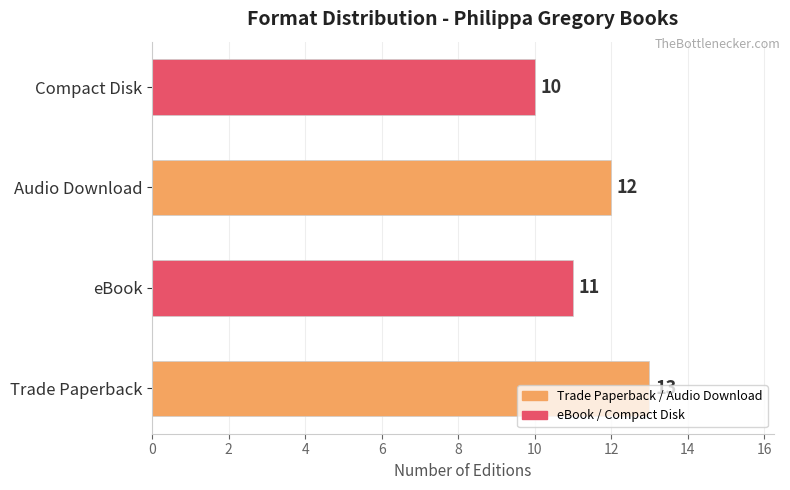

Count the number of data series in this chart.

1